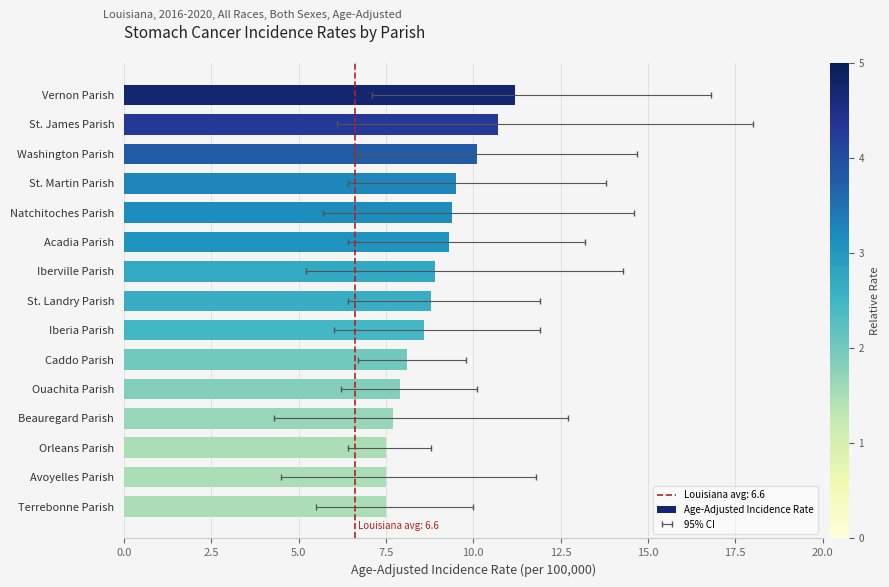

Are the bars grouped side by side (vs. stacked)?

No